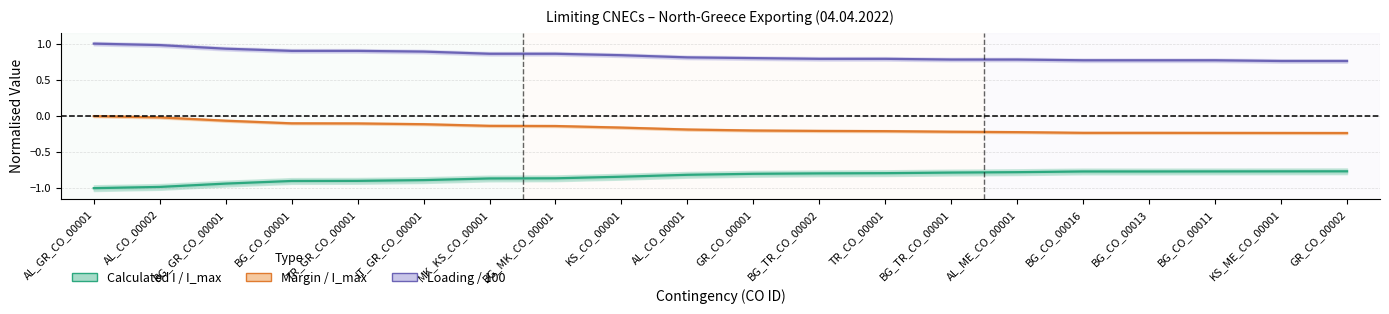

How many lines are shown in the chart?

3